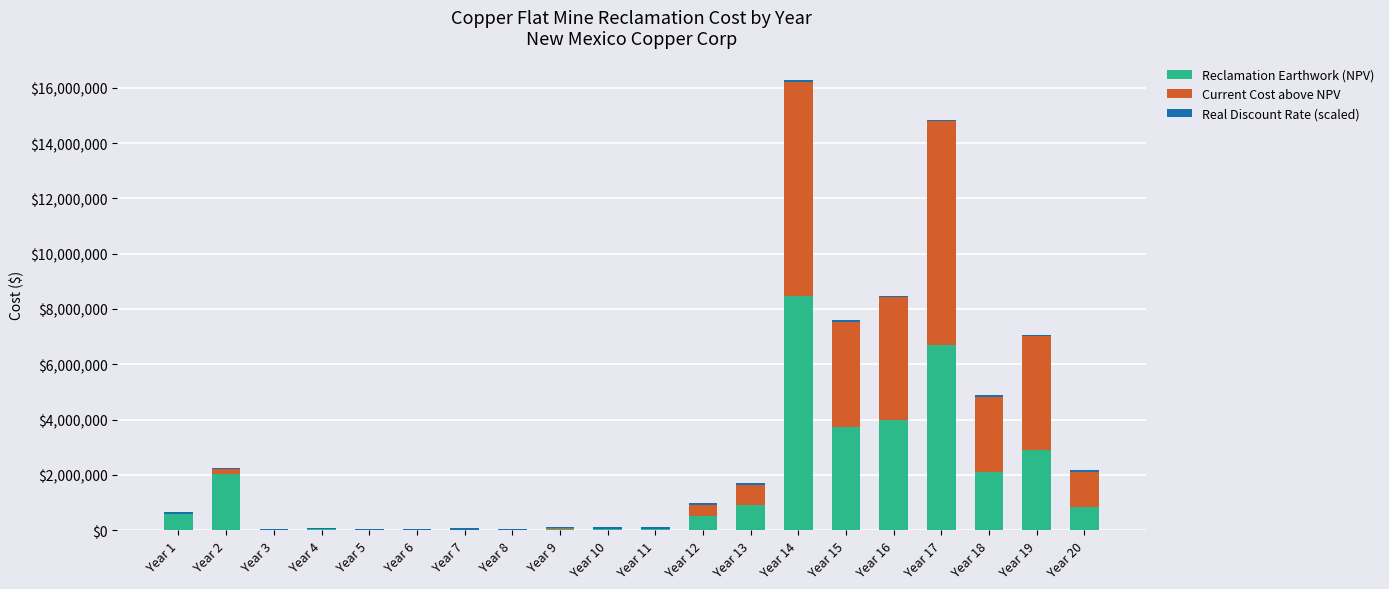

At which category is the sum across all series the highest?

Year 14